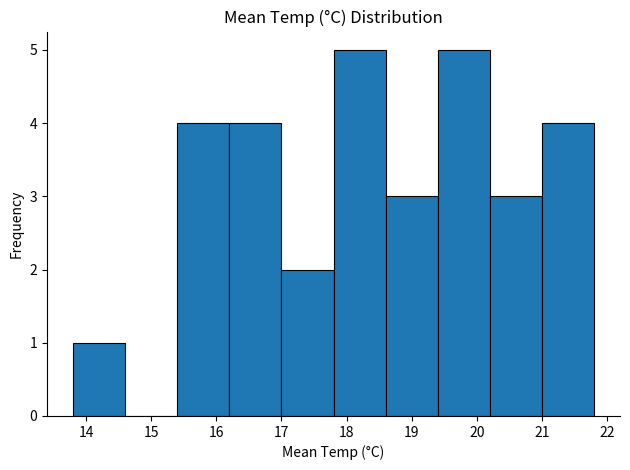

Reading left to right, list every bar in this chart as the range it spans on the x-axis followed by its height. The values are not printed on the chart, so give them approximately, as read against the axis.

13.8 to 14.6: 1
14.6 to 15.4: 0
15.4 to 16.2: 4
16.2 to 17.0: 4
17.0 to 17.8: 2
17.8 to 18.6: 5
18.6 to 19.4: 3
19.4 to 20.2: 5
20.2 to 21.0: 3
21.0 to 21.8: 4